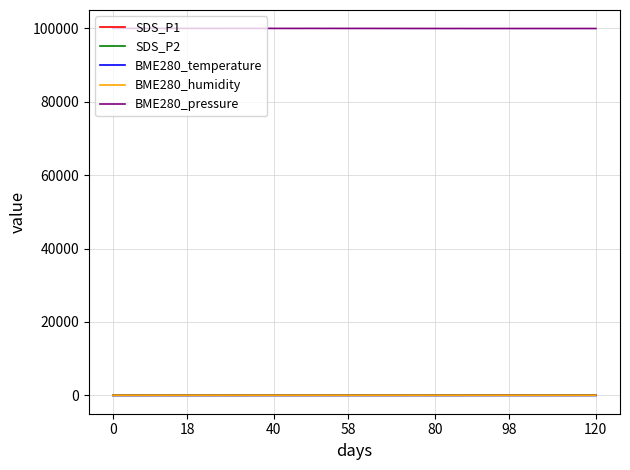

Which series has the largest total across all categories?

BME280_pressure